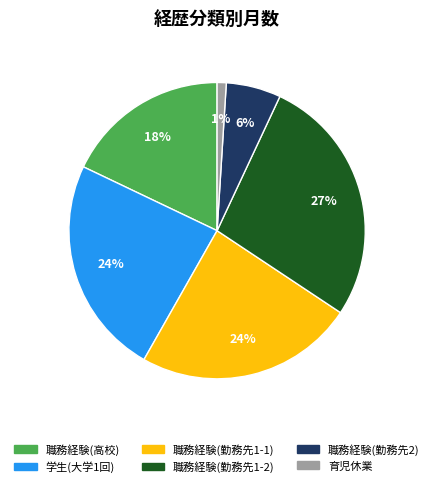

Does any single category account for the majority?

No